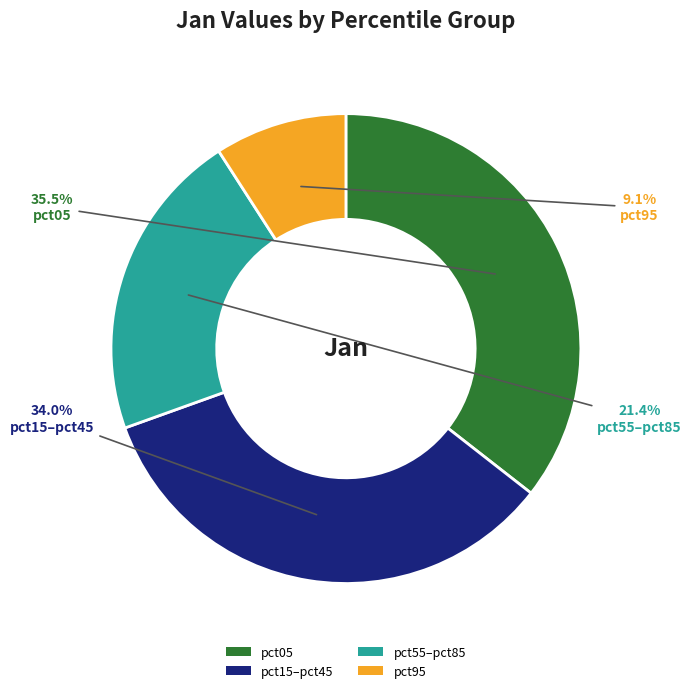

Count the number of slices in the pie.

4